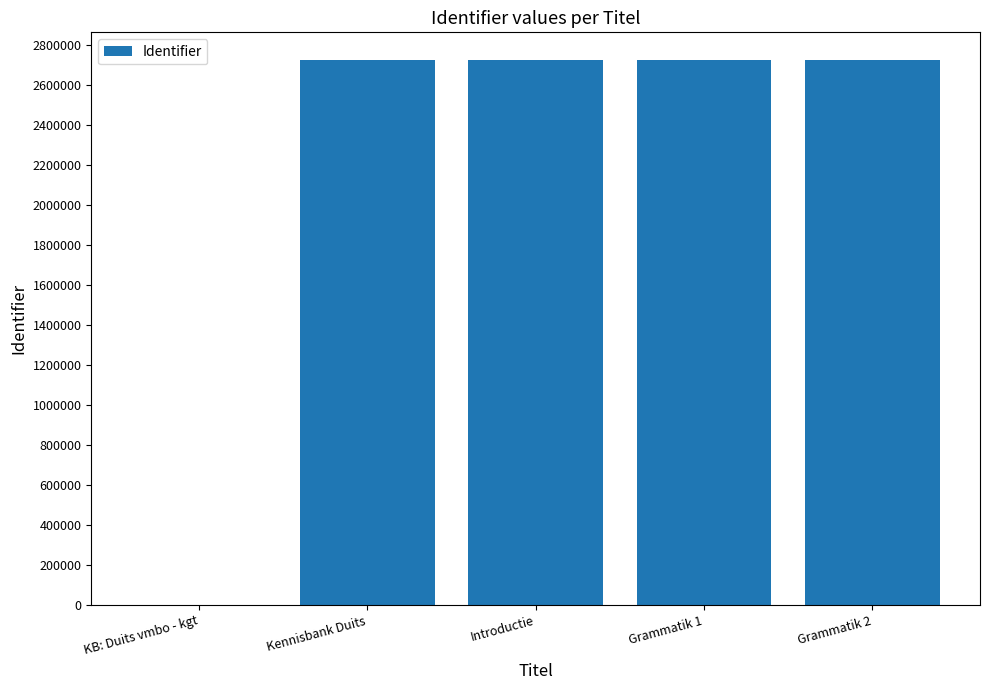

What is the sum of all values?

10903903